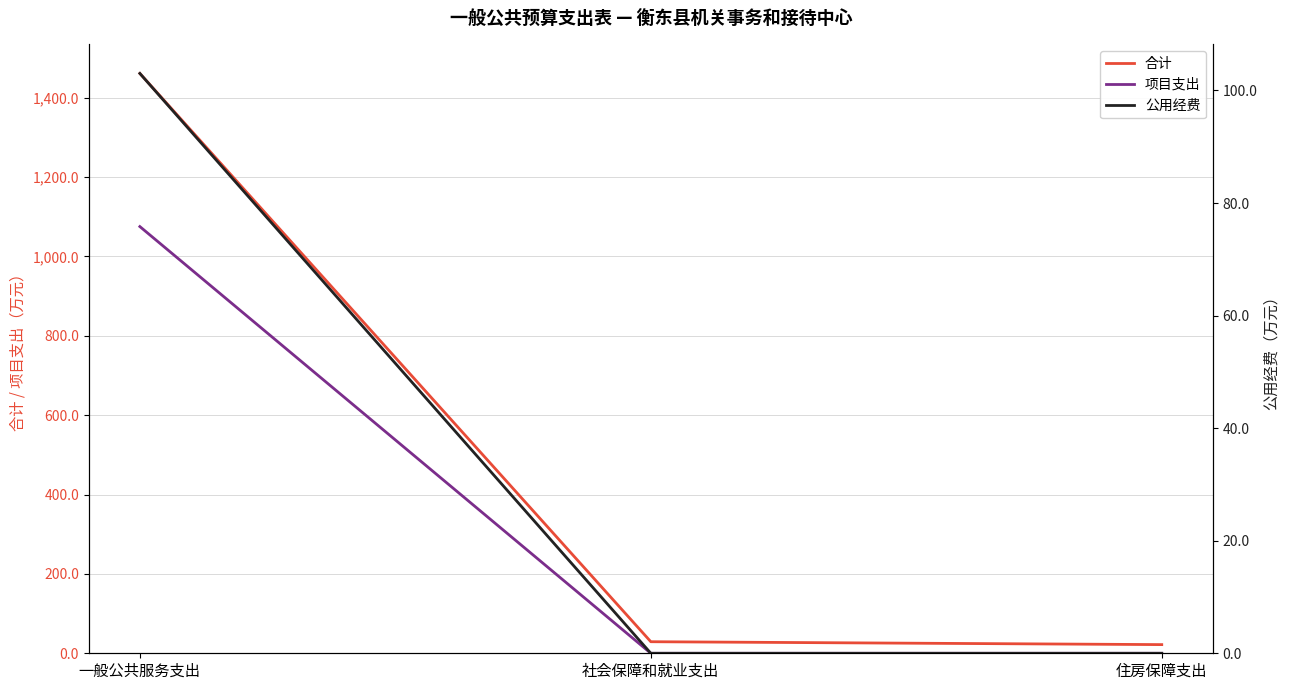

Rank the categories by 合计 value from lowest to highest.

住房保障支出, 社会保障和就业支出, 一般公共服务支出